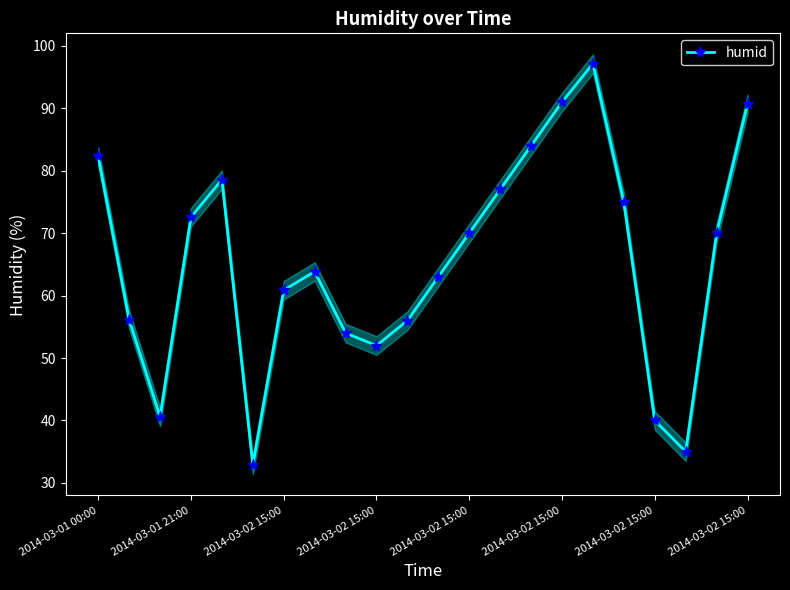

Reading left to right, what are all the values shown in this chart?

82.3	56.1	40.6	72.6	78.6	32.9	60.9	63.9	54.0	52.0	56.0	63.0	70.0	77.0	84.0	91.0	97.1	75.0	40.0	35.0	70.0	90.7